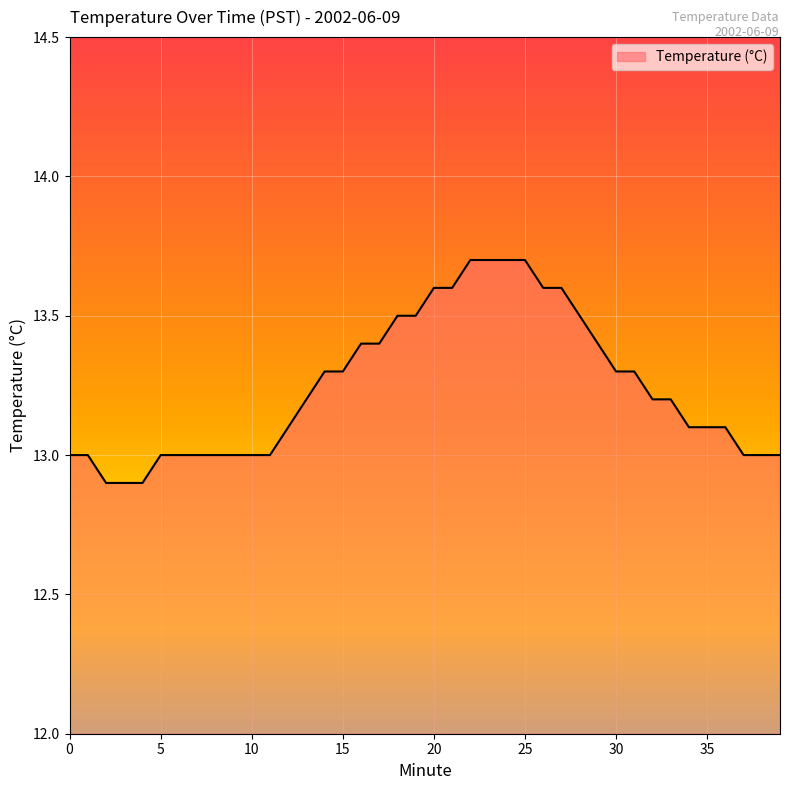

What is the difference between the maximum and minimum values?

0.8